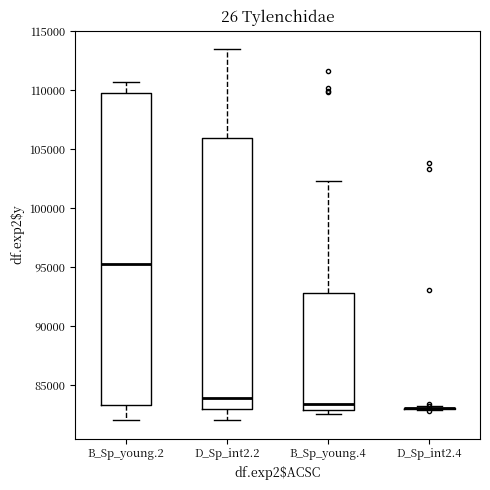

Reading left to right, transcribe this box plot: for each box, give where its median line is, the range the box spans, and where its two whiskers end, as read against the y-axis. The values are not printed on the chart, so give them approximately, as read against the axis.

B_Sp_young.2: median 95000, box 83500 to 110000, whiskers 82000 to 110500
D_Sp_int2.2: median 84000, box 83000 to 106000, whiskers 82000 to 113500
B_Sp_young.4: median 83500, box 83000 to 93000, whiskers 82500 to 102500
D_Sp_int2.4: box collapsed to a line at 83000, whiskers 83000 to 83000